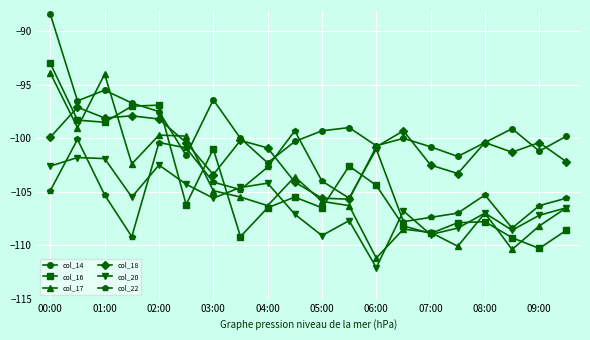

What is the value of the col_17 point at the 4th from the left?

-102.4